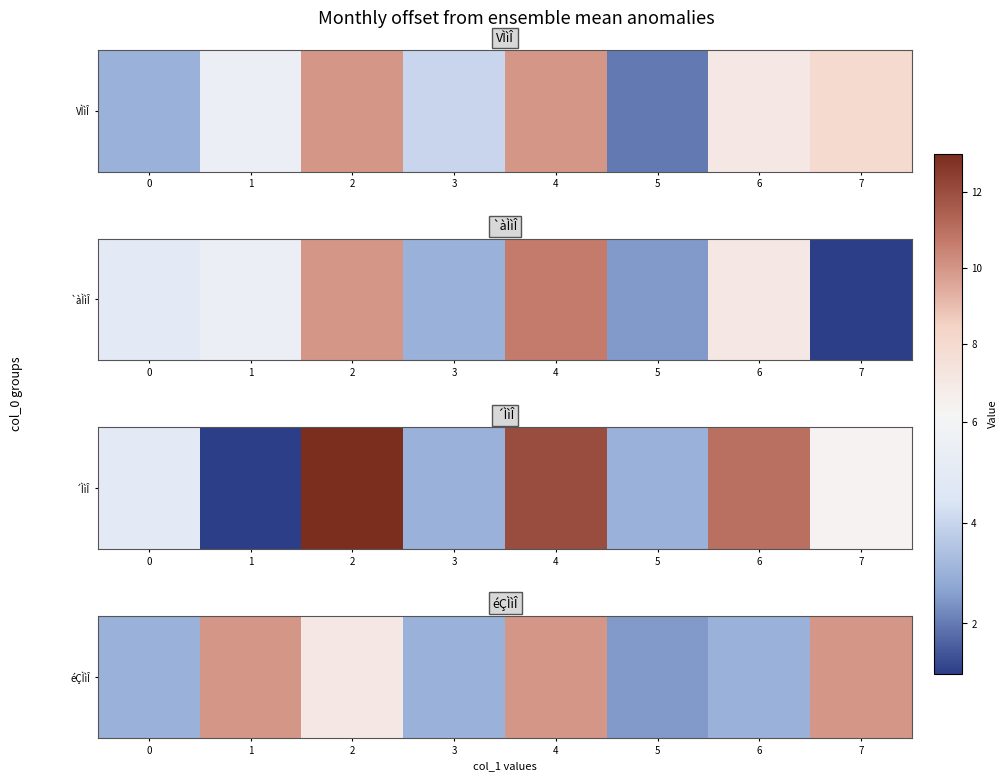

Rank the categories by value from lowest to highest.

5, 0, 3, 6, 2, 1, 4, 7